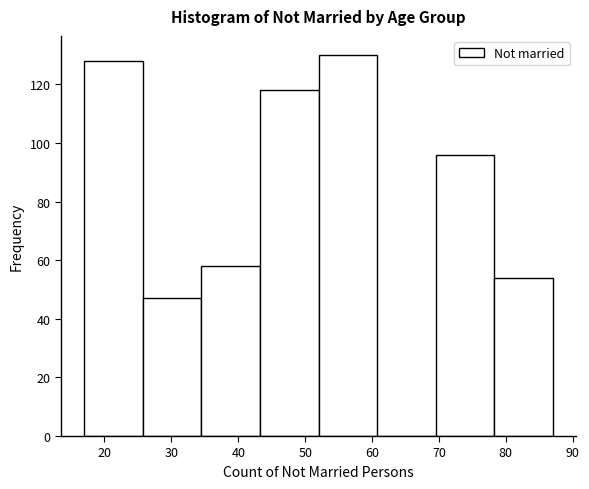

Which range on the x-axis has the tallest bar?

52 to 61